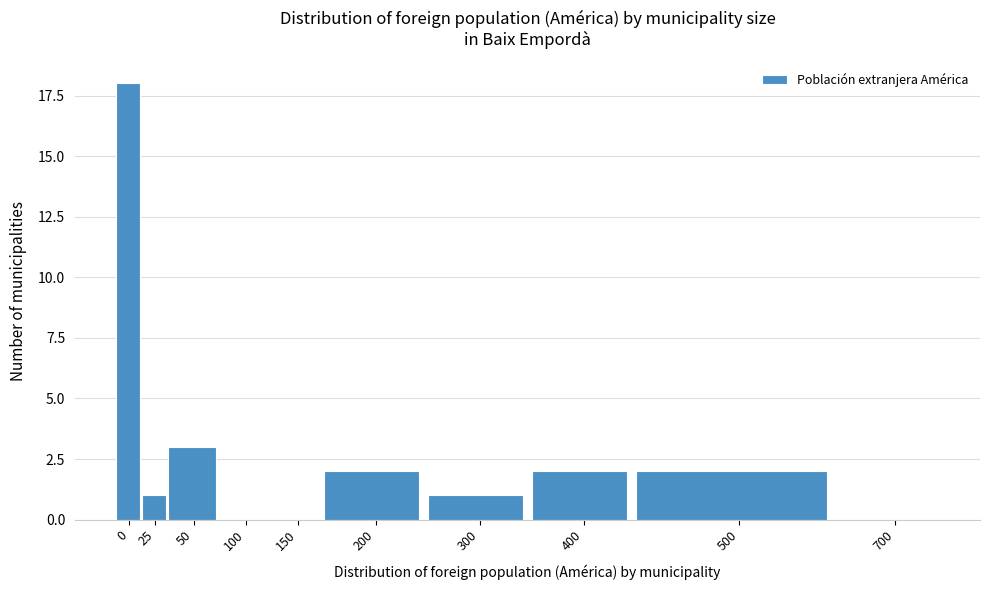

Reading left to right, what are all the values shown in this chart?

0=18	25=1	50=3	100=0	150=0	200=2	300=1	400=2	500=2	700=0